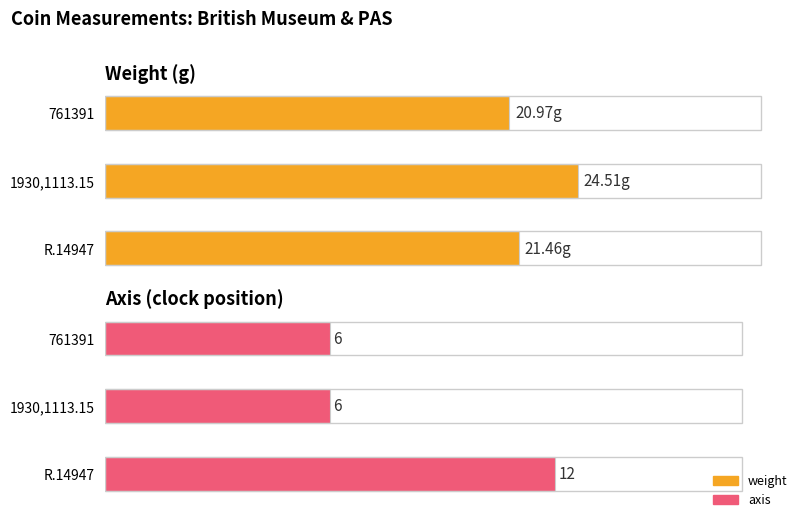

Is the value of weight at 1930,1113.15 greater than the value of axis at R.14947?

Yes